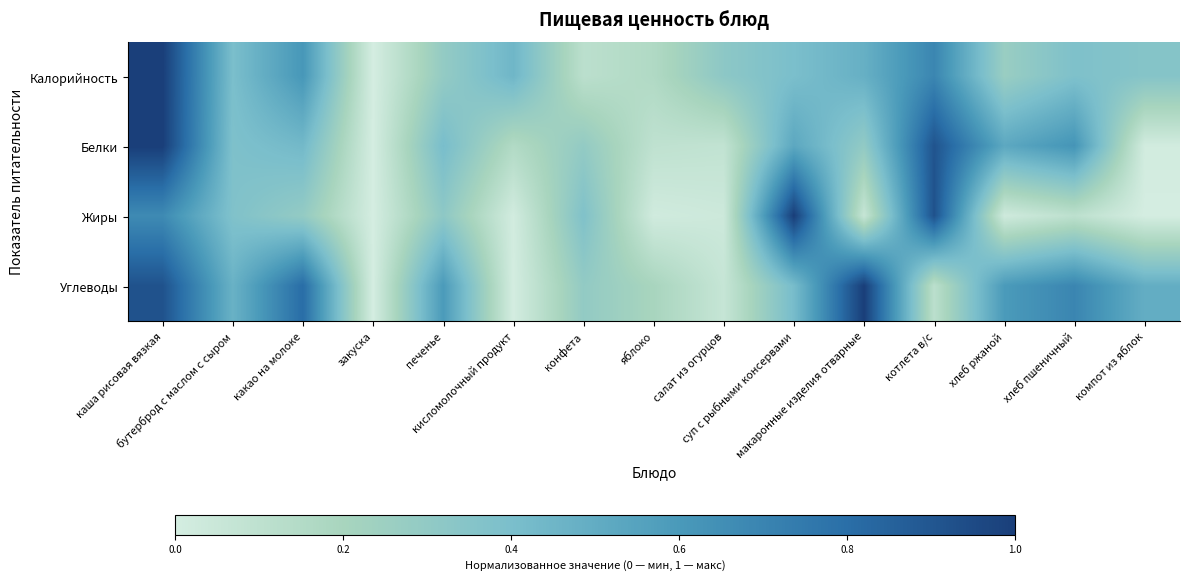

What is the maximum value shown in the chart?

1.0